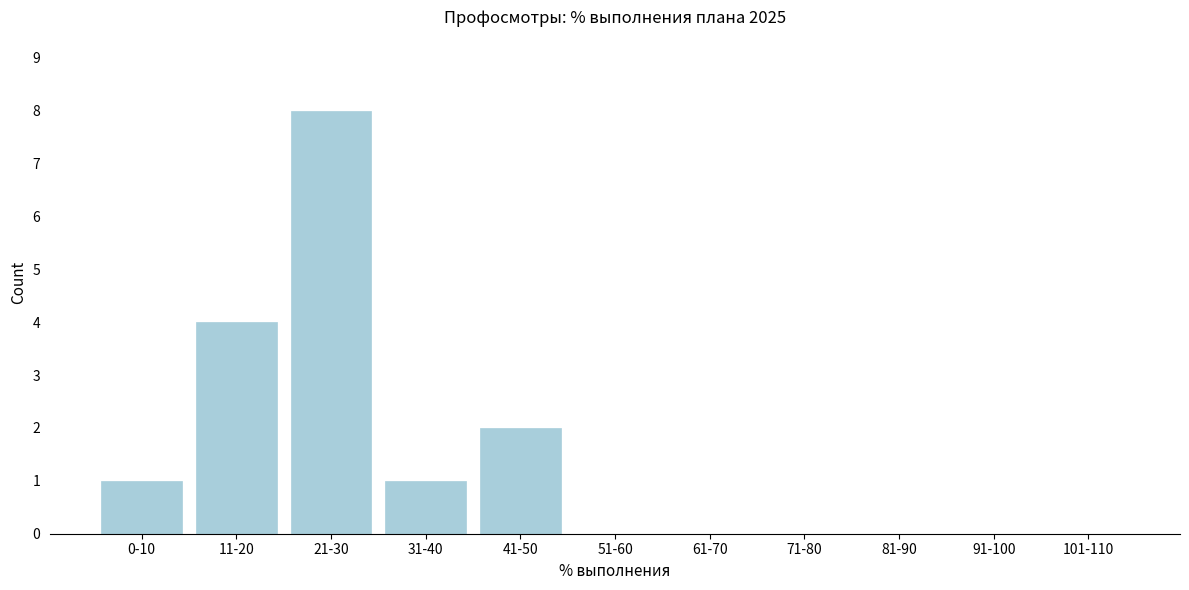

Reading left to right, what are all the values shown in this chart?

0-10=1	11-20=4	21-30=8	31-40=1	41-50=2	51-60=0	61-70=0	71-80=0	81-90=0	91-100=0	101-110=0